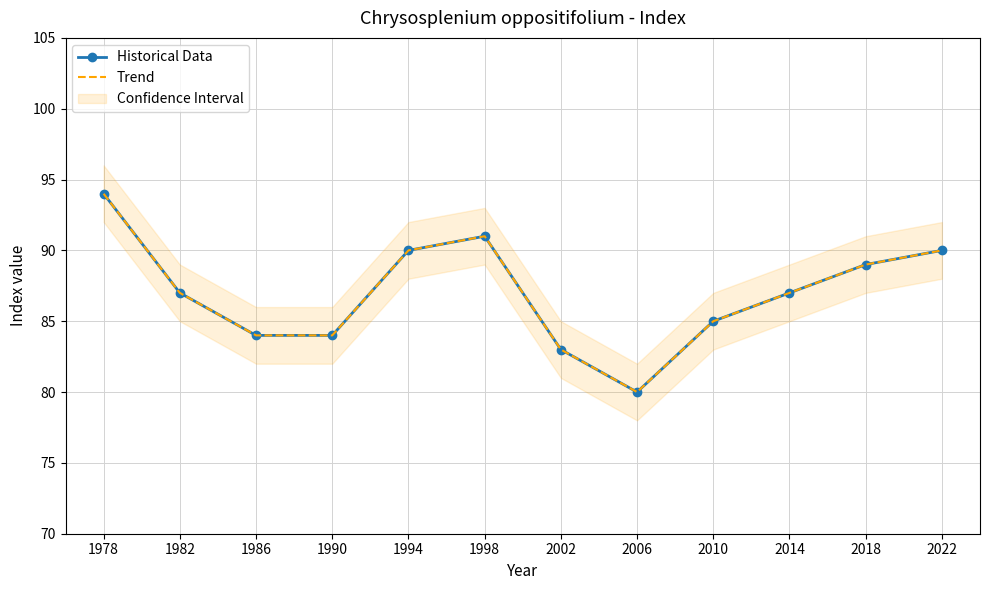

True or false: Historical Data and Trend intersect in this chart.

False